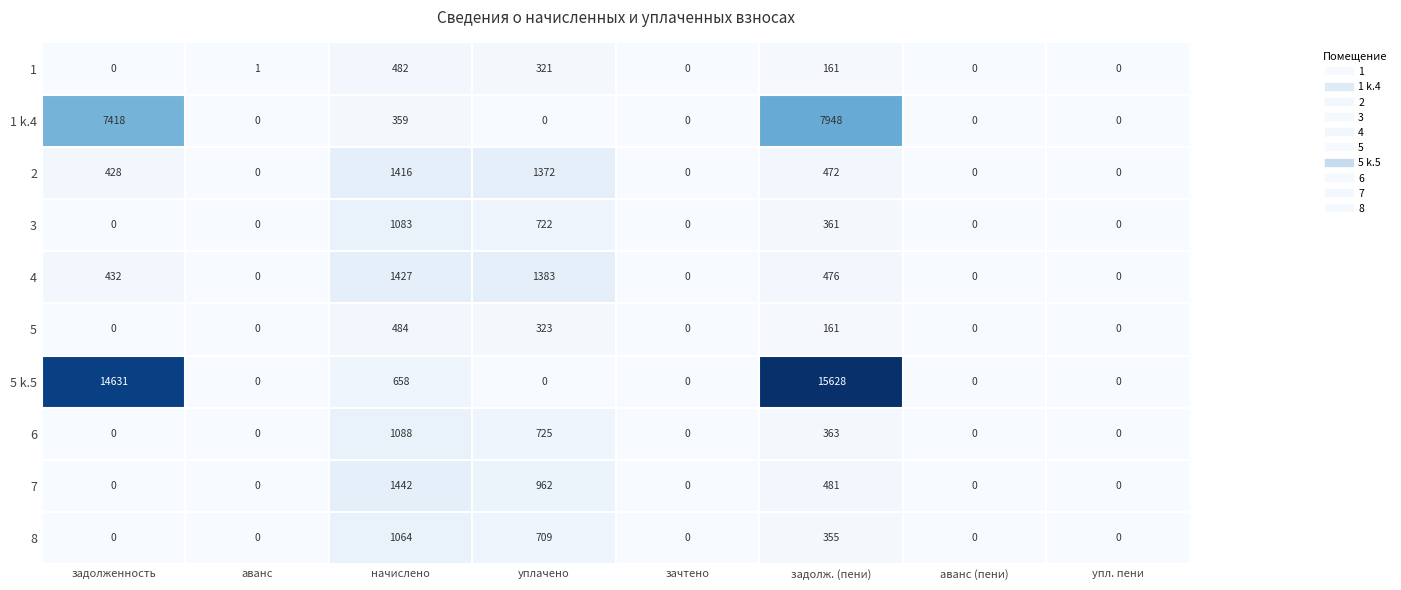

What is the sum of the 7 values at задолж. (пени) and уплачено?

1443